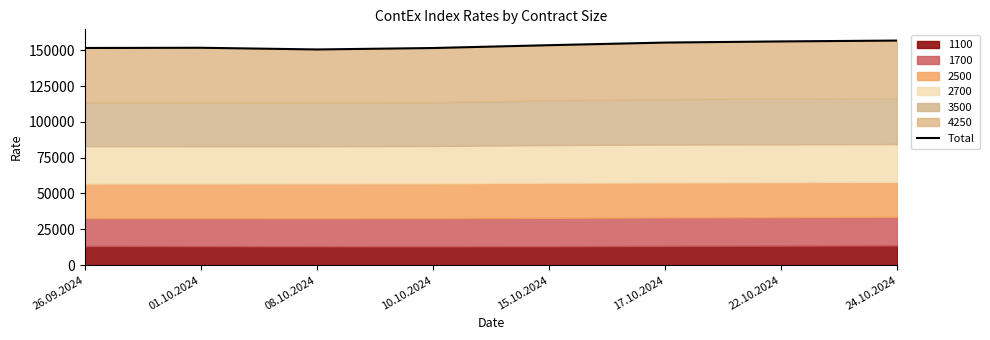

What is the label of the 7th point from the right?

01.10.2024